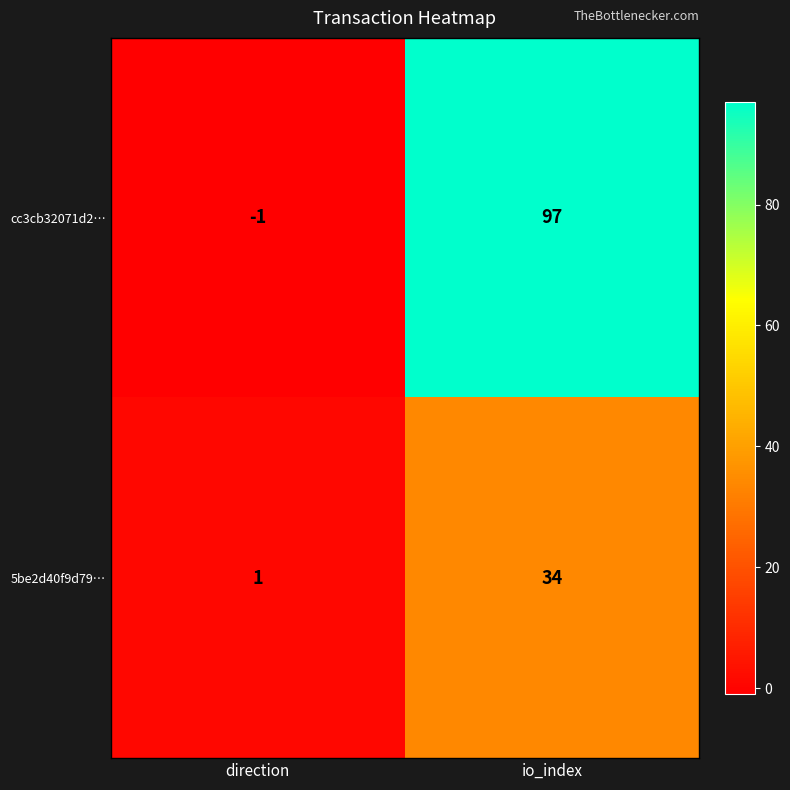

Rank the series at direction from lowest to highest value.

cc3cb32071d2…, 5be2d40f9d79…